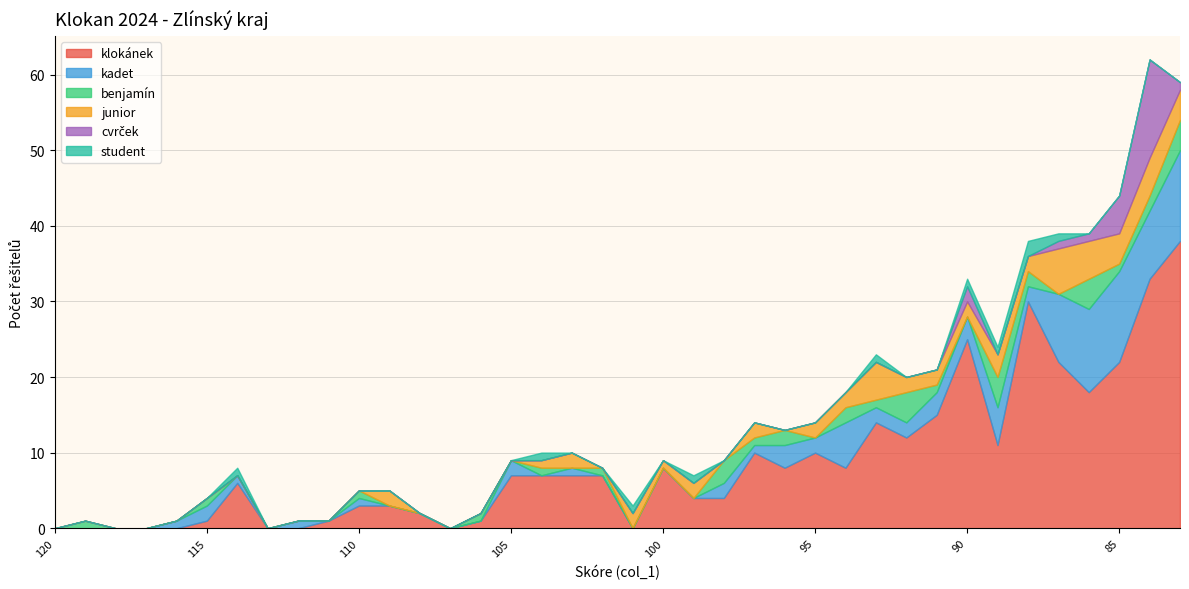

Reading left to right, what are all the values shown in this chart?

klokánek: 120=0	119=0	118=0	117=0	116=0	115=1	114=6	113=0	112=0	111=1	110=3	109=3	108=2	107=0	106=1	105=7	104=7	103=7	102=7	101=0	100=8	99=4	98=4	97=10	96=8	95=10	94=8	93=14	92=12	91=15	90=25	89=11	88=30	87=22	86=18	85=22	84=33	83=38
kadet: 120=0	119=0	118=0	117=0	116=1	115=2	114=1	113=0	112=1	111=0	110=1	109=0	108=0	107=0	106=0	105=2	104=0	103=1	102=0	101=0	100=0	99=0	98=2	97=1	96=3	95=2	94=6	93=2	92=2	91=3	90=3	89=5	88=2	87=9	86=11	85=12	84=9	83=12
benjamín: 120=0	119=1	118=0	117=0	116=0	115=1	114=0	113=0	112=0	111=0	110=1	109=0	108=0	107=0	106=1	105=0	104=1	103=0	102=1	101=0	100=0	99=0	98=3	97=1	96=2	95=0	94=2	93=1	92=4	91=1	90=0	89=4	88=2	87=0	86=4	85=1	84=2	83=4
junior: 120=0	119=0	118=0	117=0	116=0	115=0	114=0	113=0	112=0	111=0	110=0	109=2	108=0	107=0	106=0	105=0	104=1	103=2	102=0	101=2	100=1	99=2	98=0	97=2	96=0	95=2	94=2	93=5	92=2	91=2	90=2	89=3	88=2	87=6	86=5	85=4	84=5	83=4
cvrček: 120=0	119=0	118=0	117=0	116=0	115=0	114=0	113=0	112=0	111=0	110=0	109=0	108=0	107=0	106=0	105=0	104=0	103=0	102=0	101=0	100=0	99=0	98=0	97=0	96=0	95=0	94=0	93=0	92=0	91=0	90=2	89=0	88=0	87=1	86=1	85=5	84=13	83=1
student: 120=0	119=0	118=0	117=0	116=0	115=0	114=1	113=0	112=0	111=0	110=0	109=0	108=0	107=0	106=0	105=0	104=1	103=0	102=0	101=1	100=0	99=1	98=0	97=0	96=0	95=0	94=0	93=1	92=0	91=0	90=1	89=1	88=2	87=1	86=0	85=0	84=0	83=0